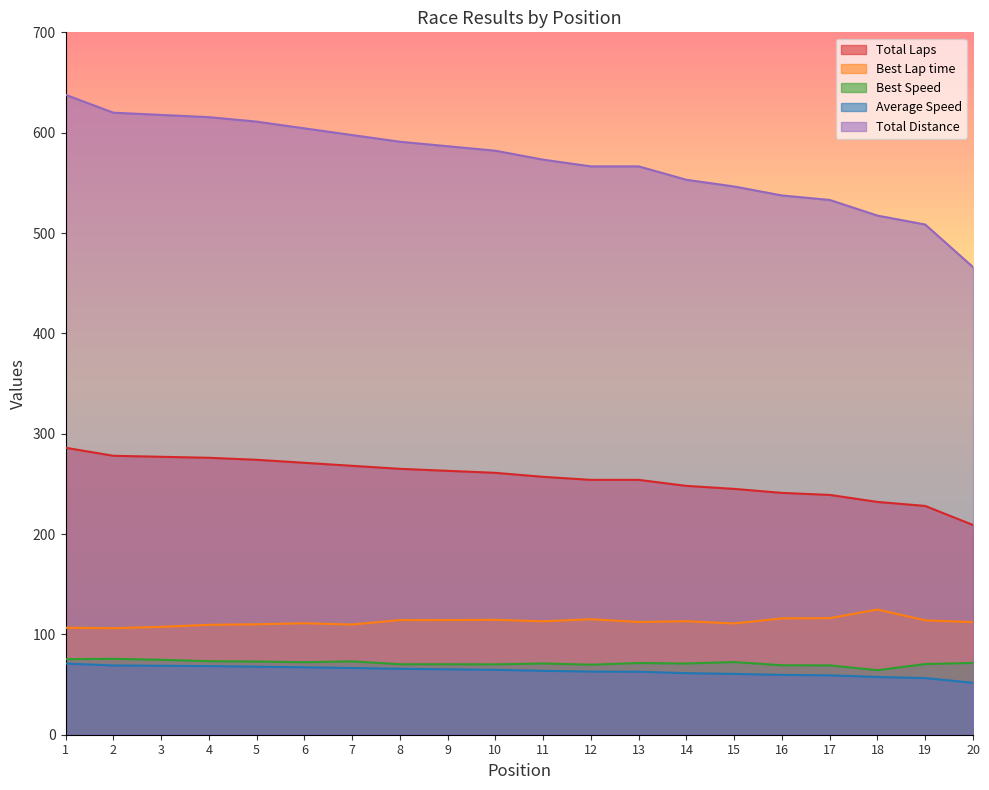

What is the average value of the Average Speed series?

63.5